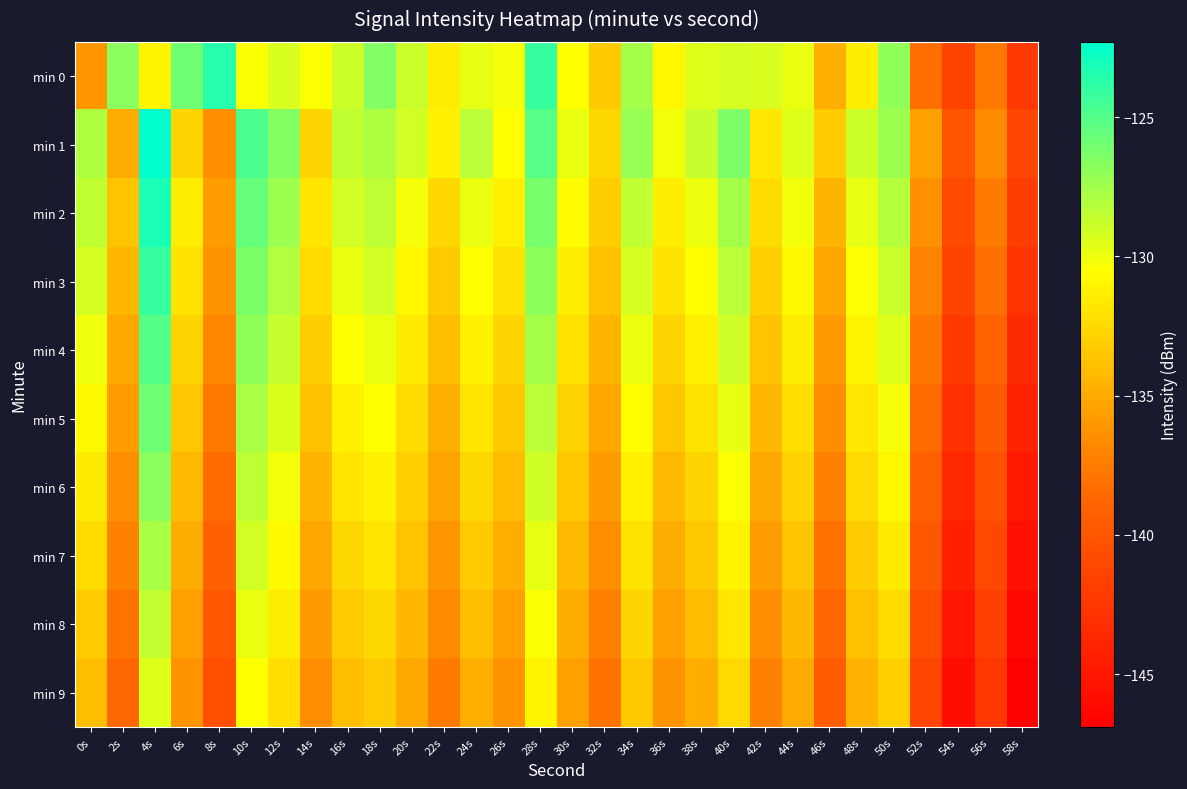

What is the maximum value shown in the chart?

-122.3